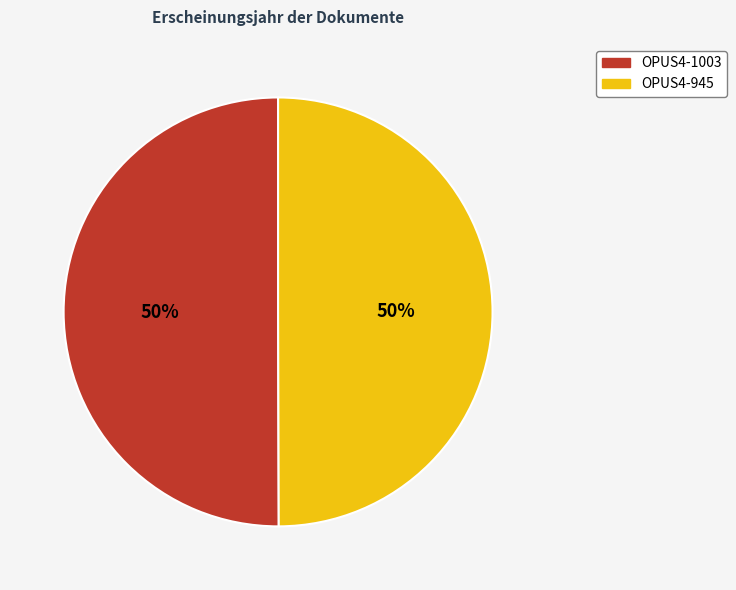

Do OPUS4-945 and OPUS4-1003 together represent more than half of the pie?

Yes